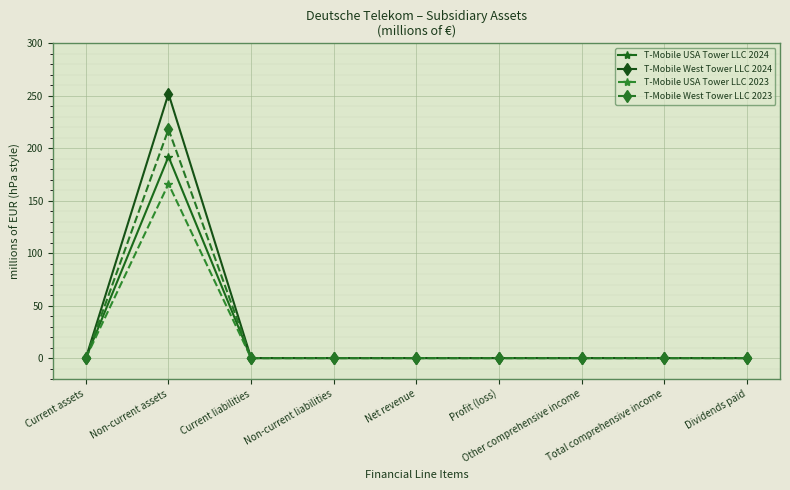

What is the label of the 4th point from the left?

Non-current liabilities